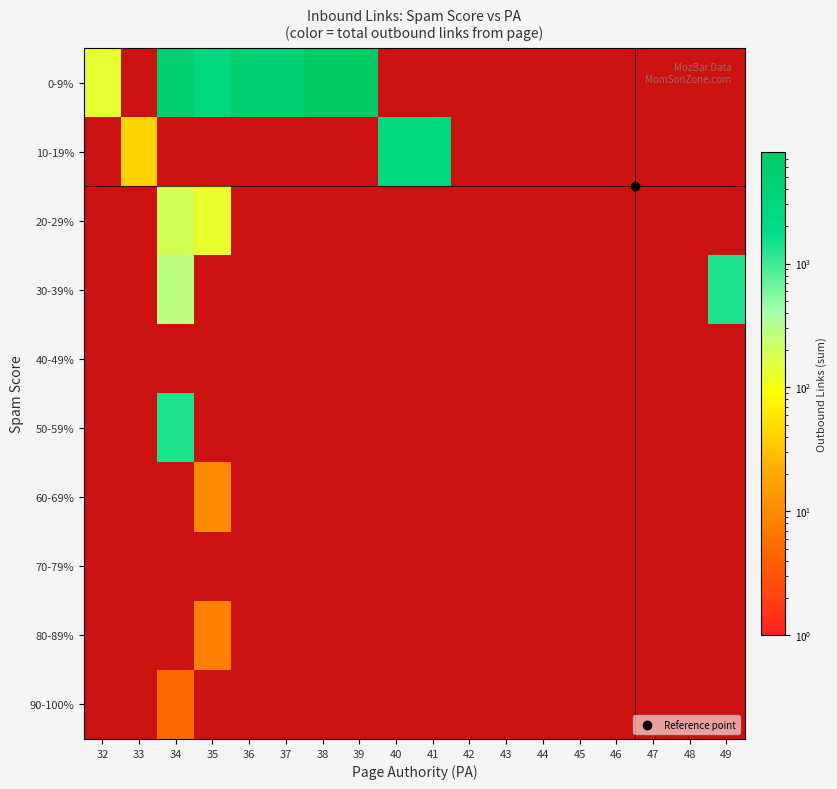

Which series has the largest range (max minus min)?

0-9%